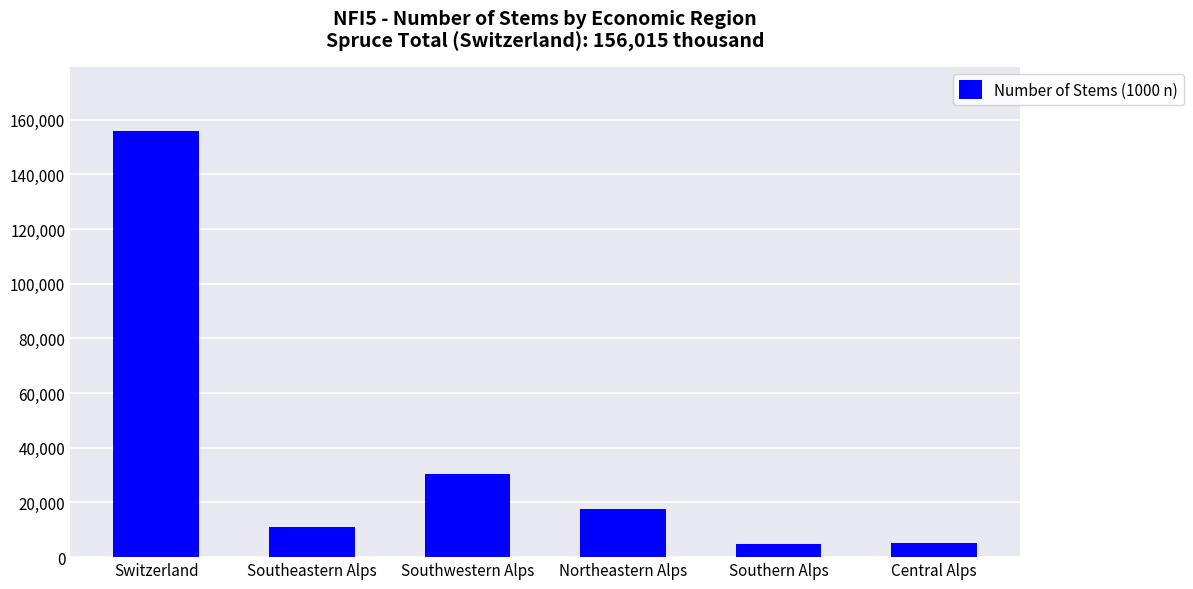

True or false: the data shows 208408 at Switzerland.

False